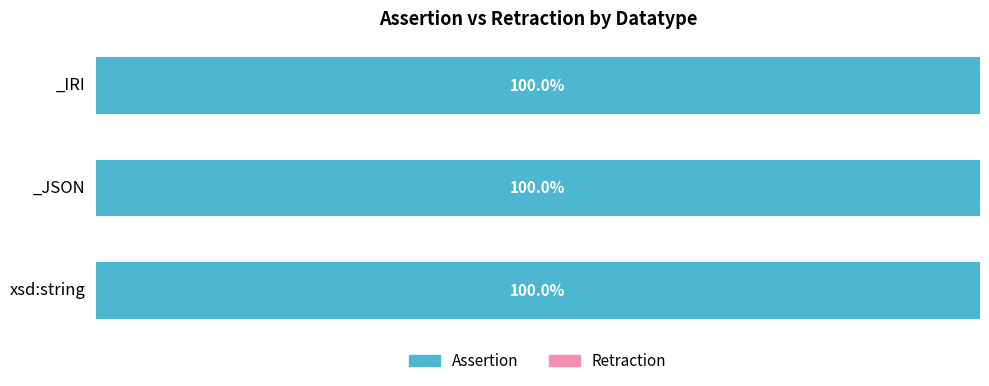

Which label corresponds to the largest value in the chart?

xsd:string